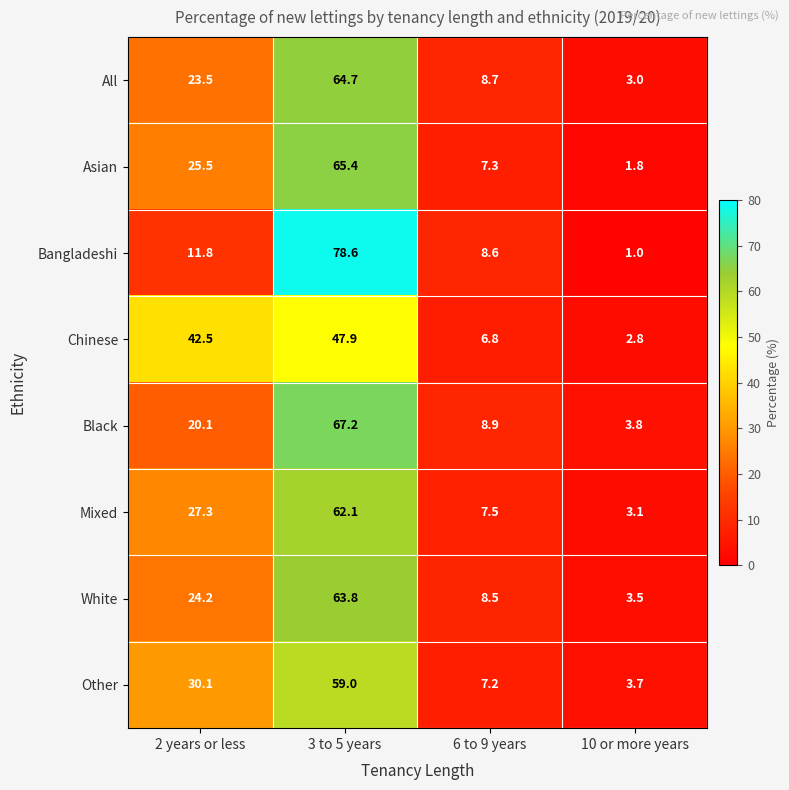

How many series are shown in this chart?

8